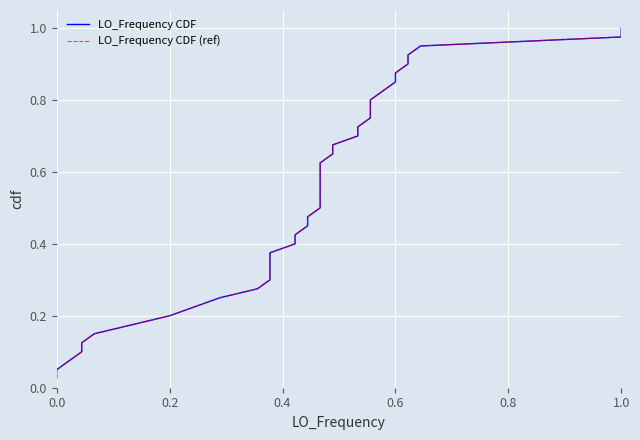

The value of LO_Frequency CDF at 17 is 0.2. True or false?

False